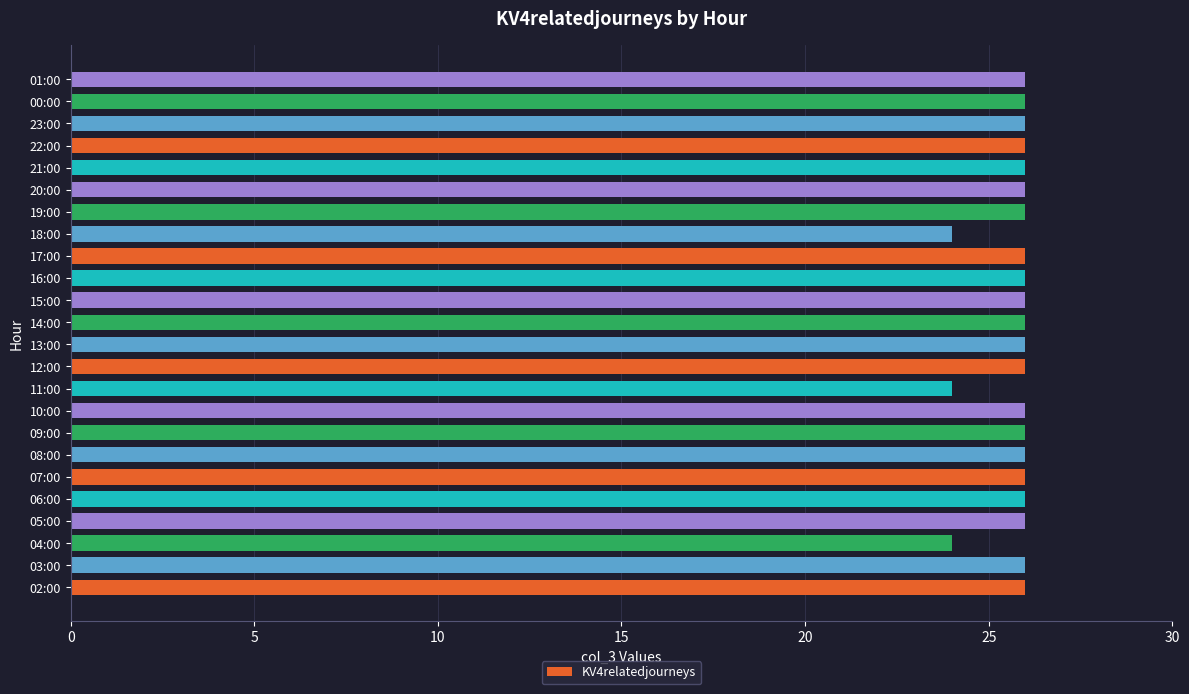

What is the average value?

26